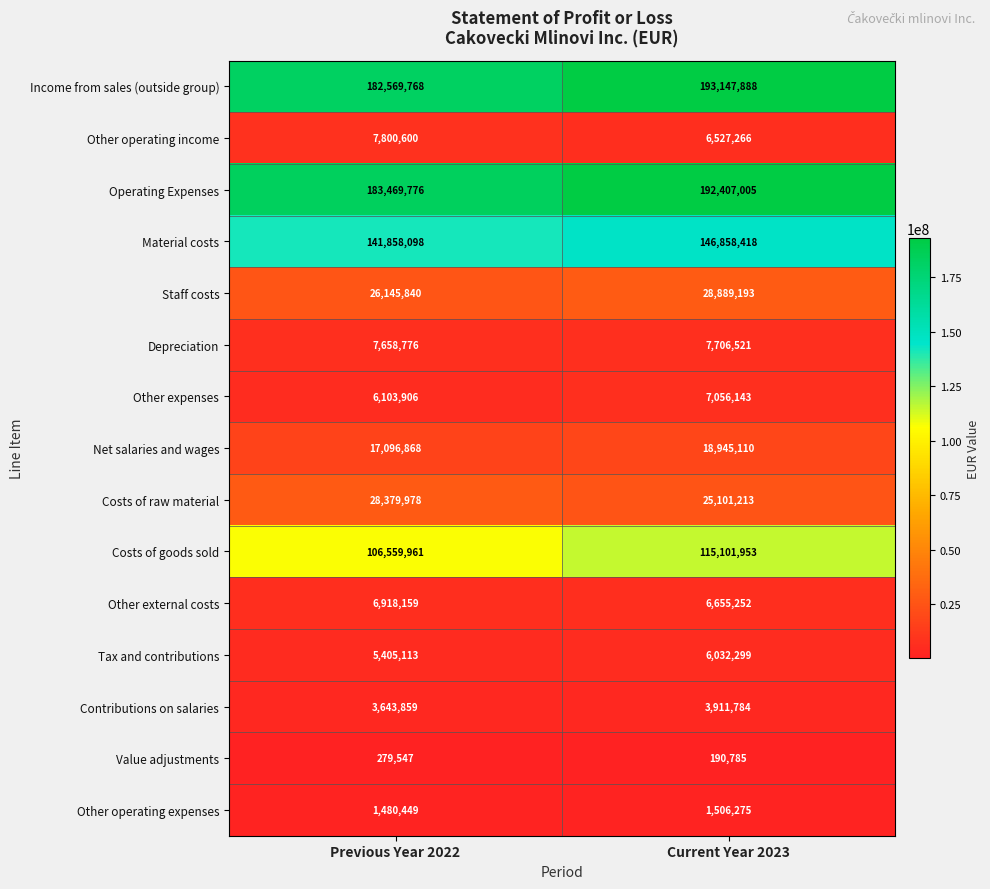

What is the sum of all Net salaries and wages values?

36041978